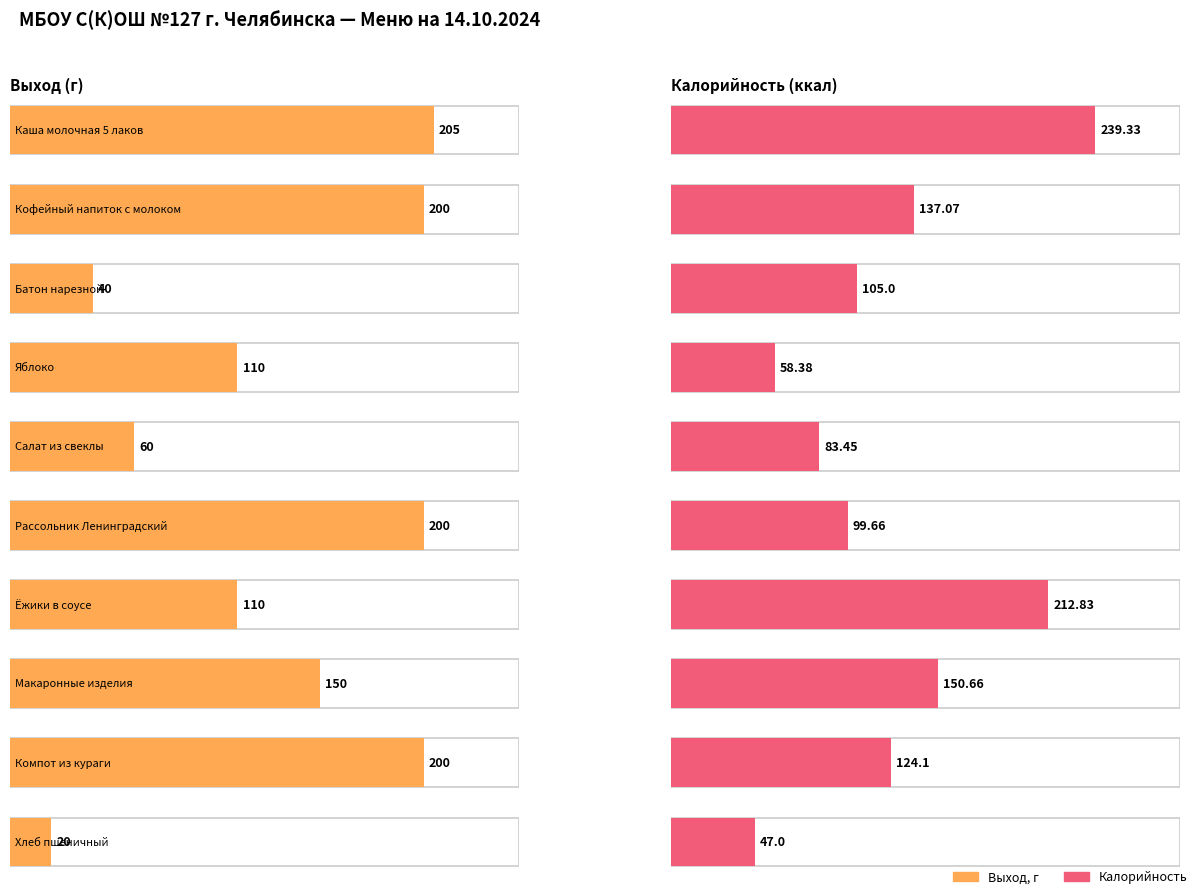

Is it true that Выход, г equals 60.0 at Салат из свеклы?

True